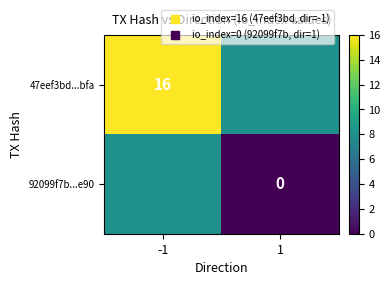

Which series has the largest range (max minus min)?

47eef3bd...bfa